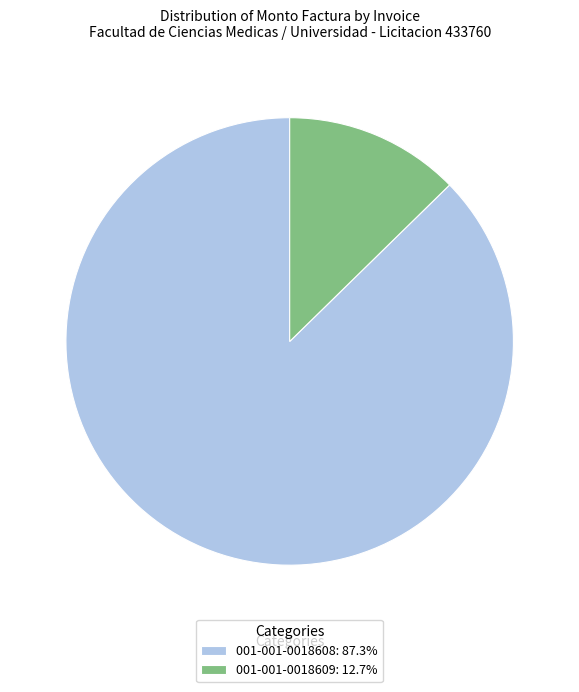

Count the number of slices in the pie.

2